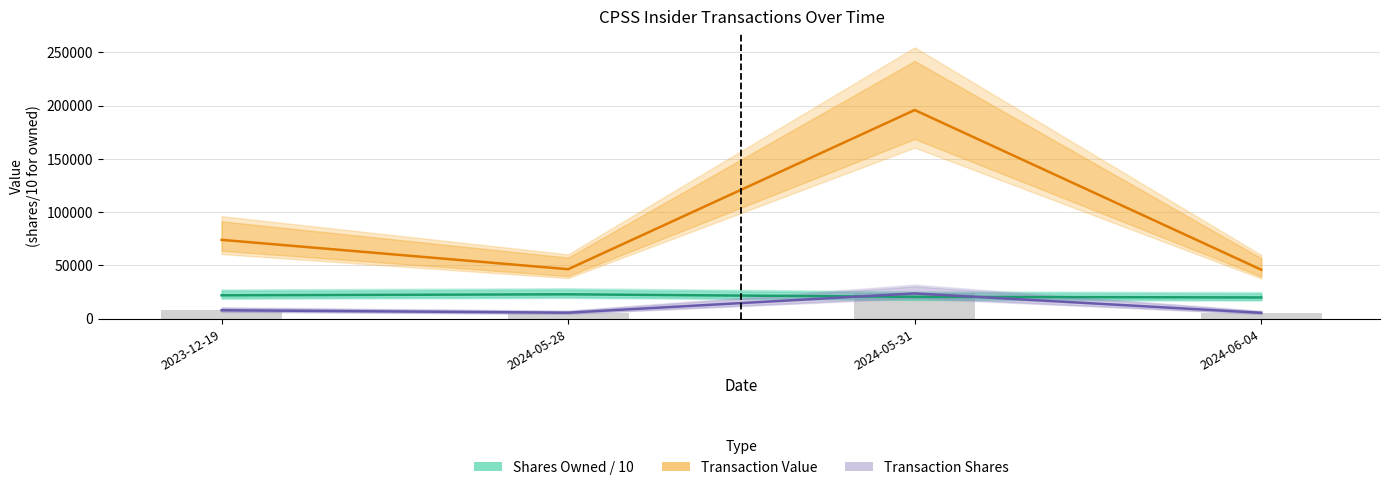

Reading left to right, transcribe all the data shown in this chart.

Shares Owned / 10: 22006.7	22921.2	20546.0	19991.0
Transaction Value: 74066.0	46508.0	195925.0	46006.0
Transaction Shares: 8000.0	5680.0	23752.0	5550.0